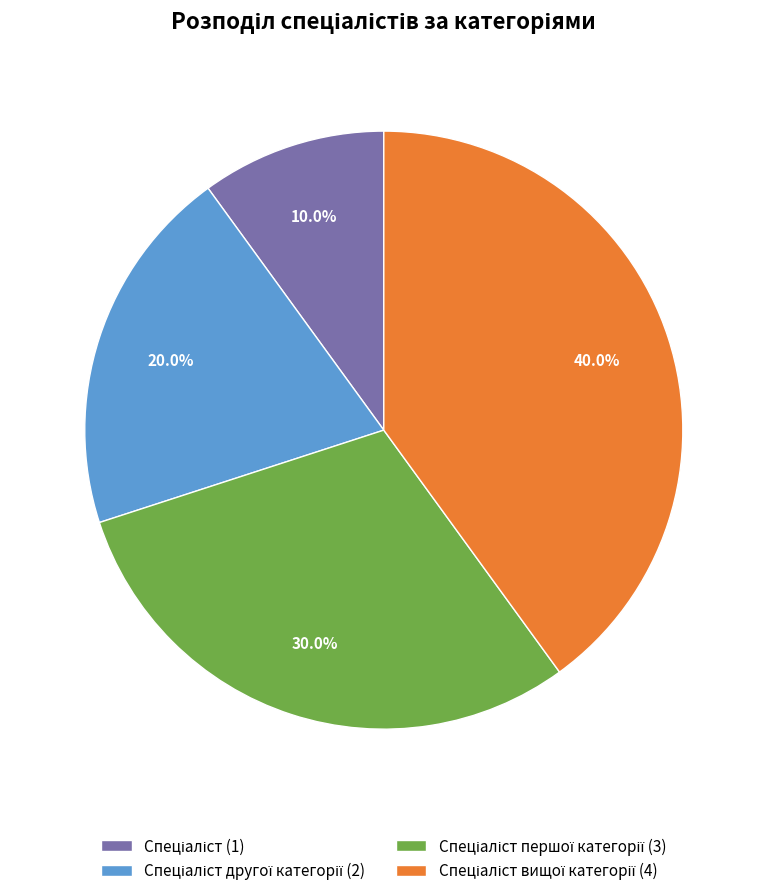

Is there a majority slice in this chart?

No